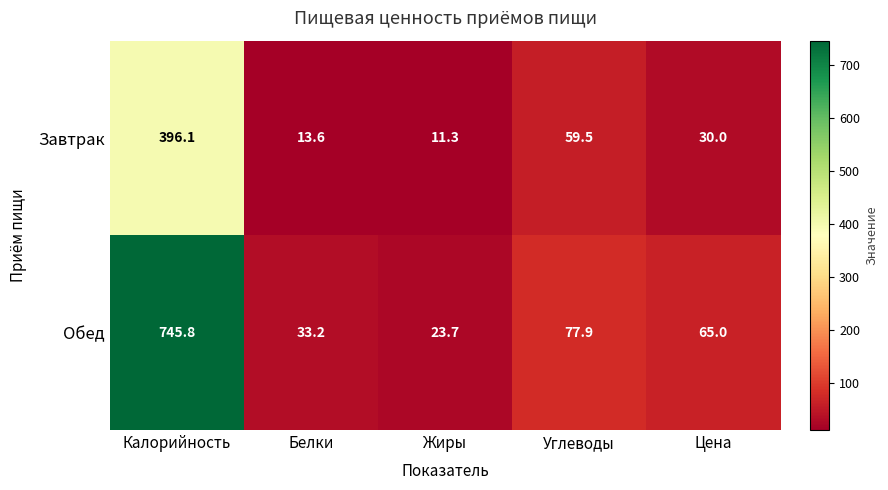

True or false: Завтрак has a value of 20.3 at Жиры.

False